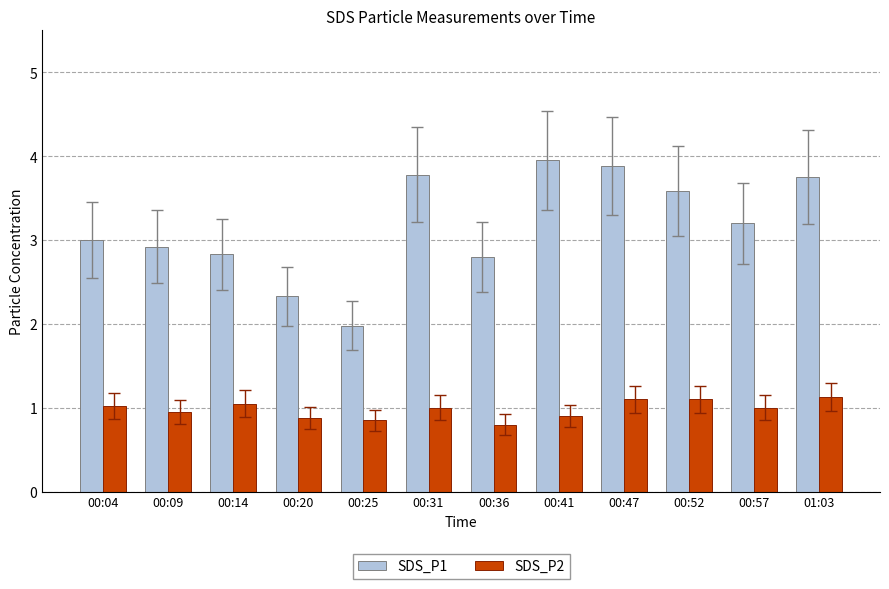

Where does the SDS_P2 series first go above 1?

00:04